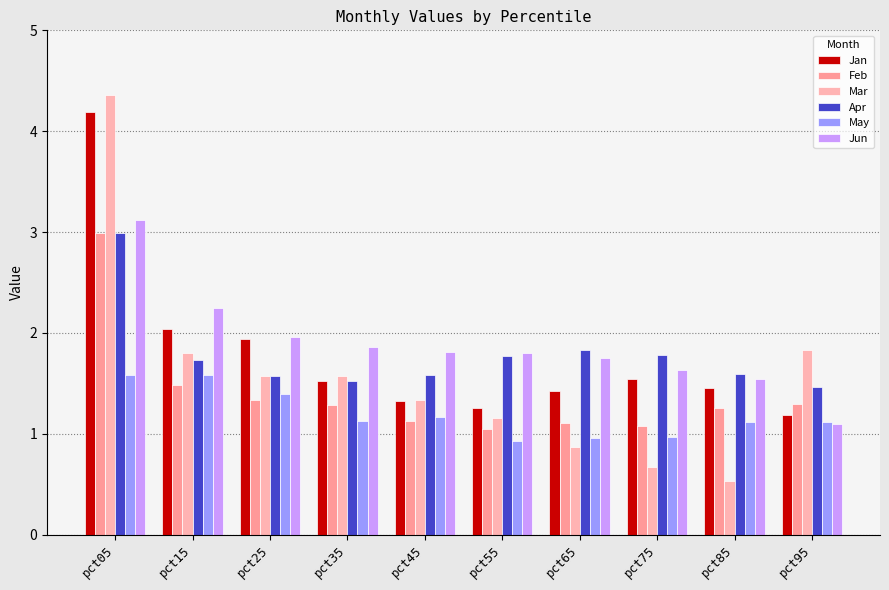

What is the maximum value shown in the chart?

4.4